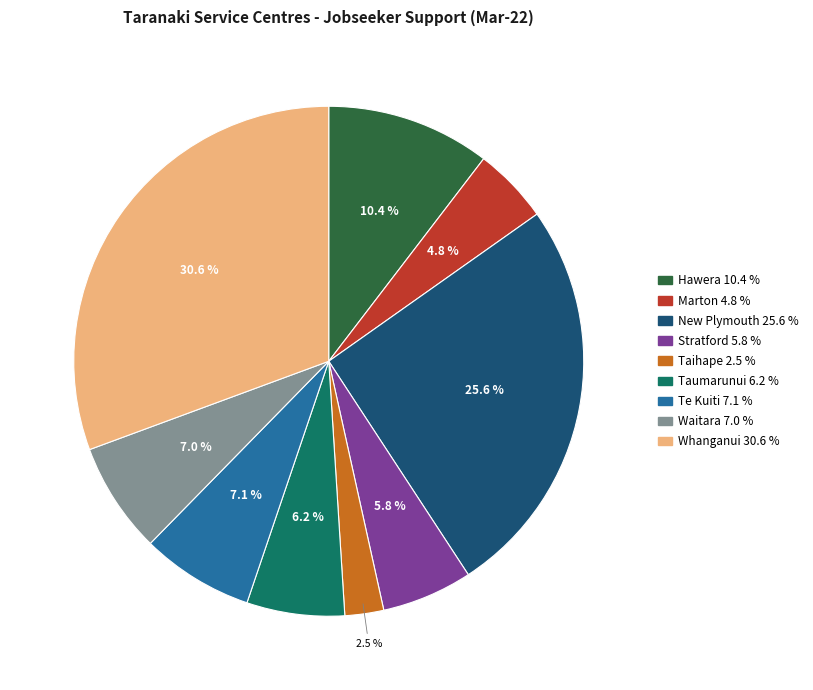

To the nearest percent, what is the difference between the Stratford and Waitara slice percentages?

1%